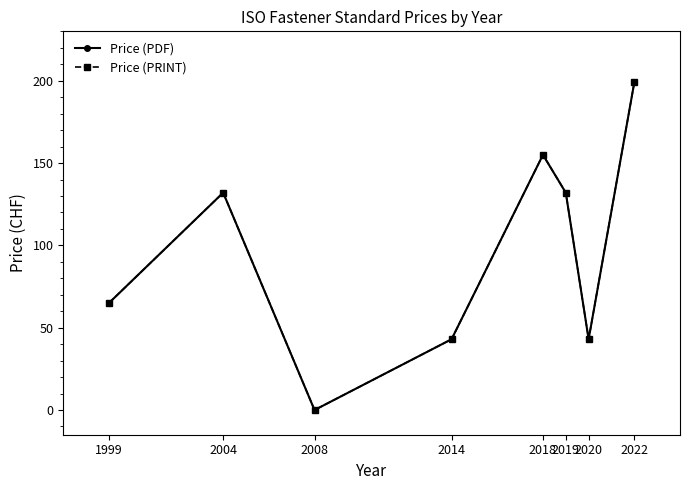

Is this an area chart (filled region under the line)?

No